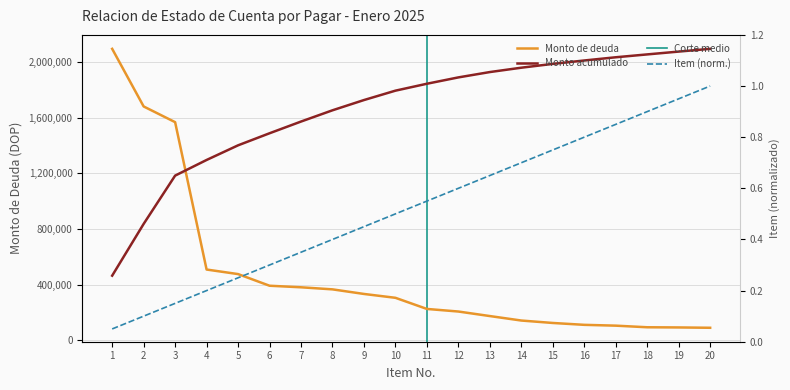

What is the sum of the Monto de deuda values at 13 and 18?

266443.1